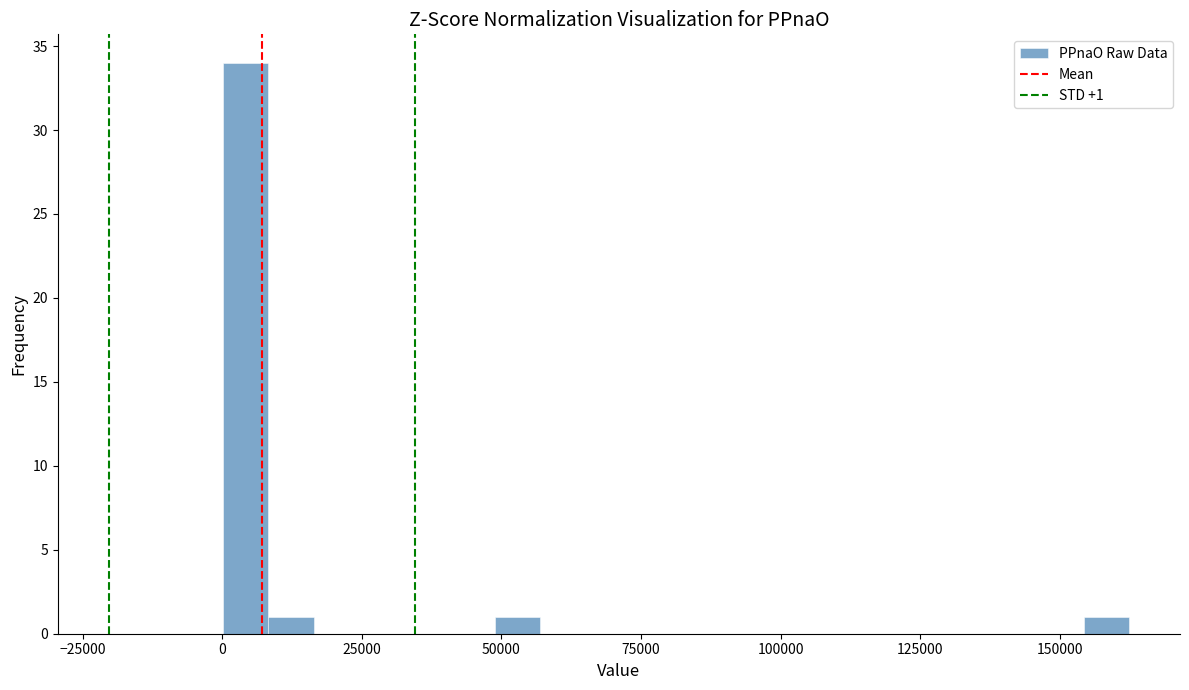

Around what value on the x-axis is the tallest bar? Give the approximate position of its centre, as read against the axis.

5000